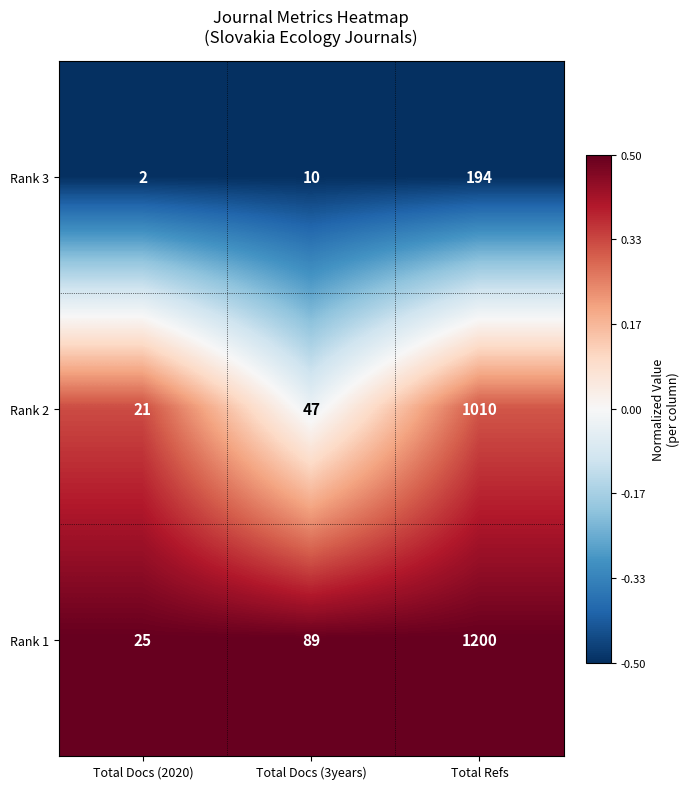

List the series in order of their overall mean, highest first.

Rank 1, Rank 2, Rank 3